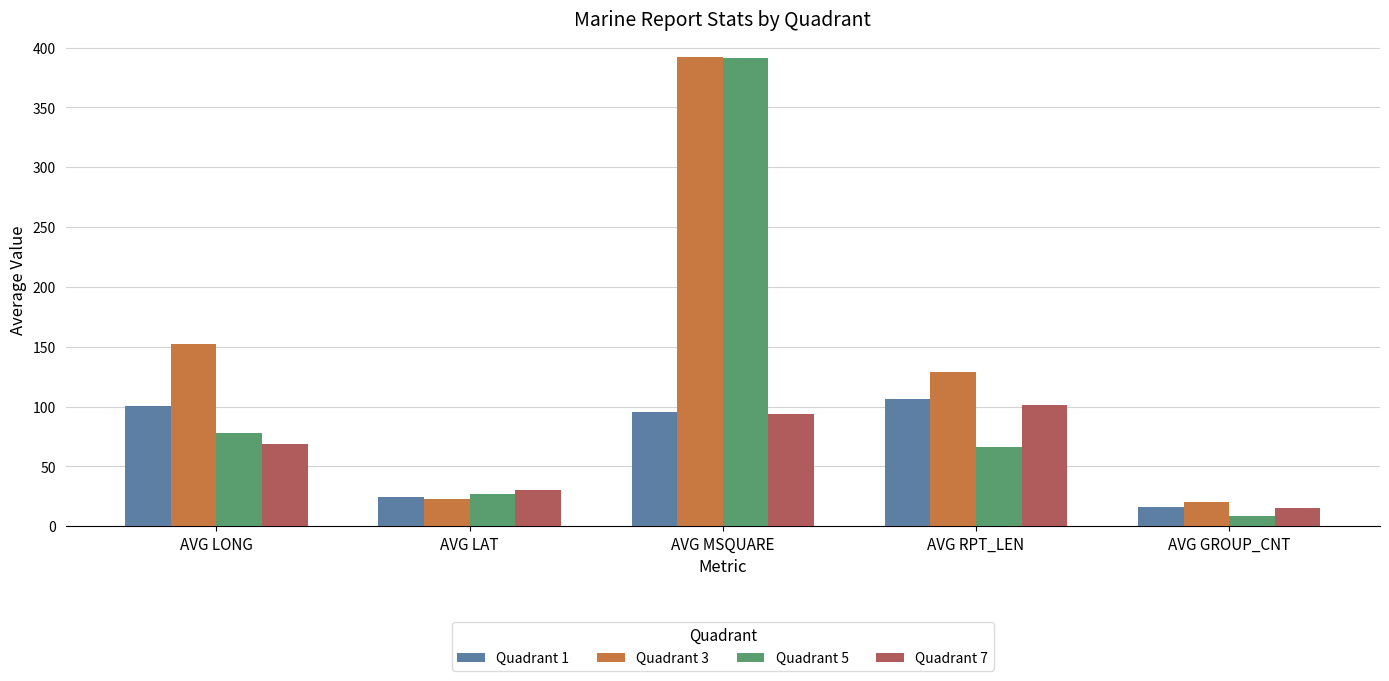

What position from the left is AVG LONG?

1